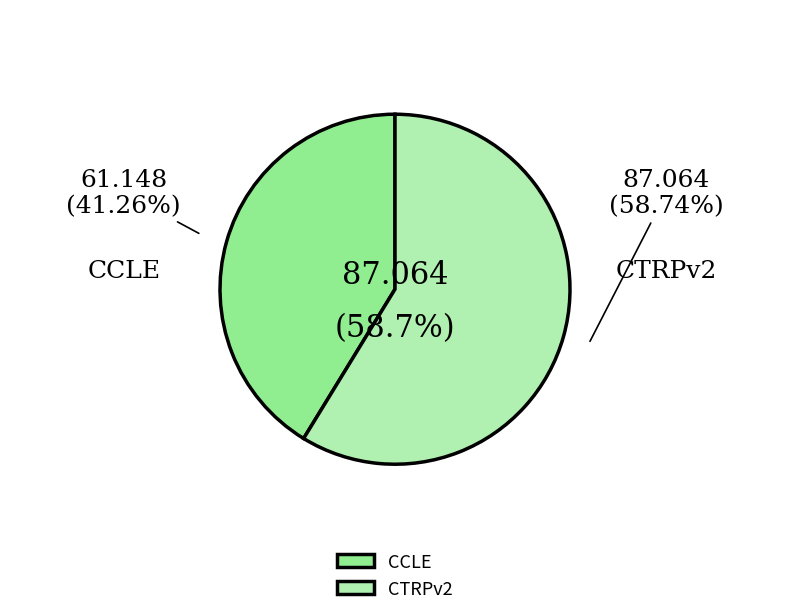

Rank the categories by value from lowest to highest.

CCLE, CTRPv2